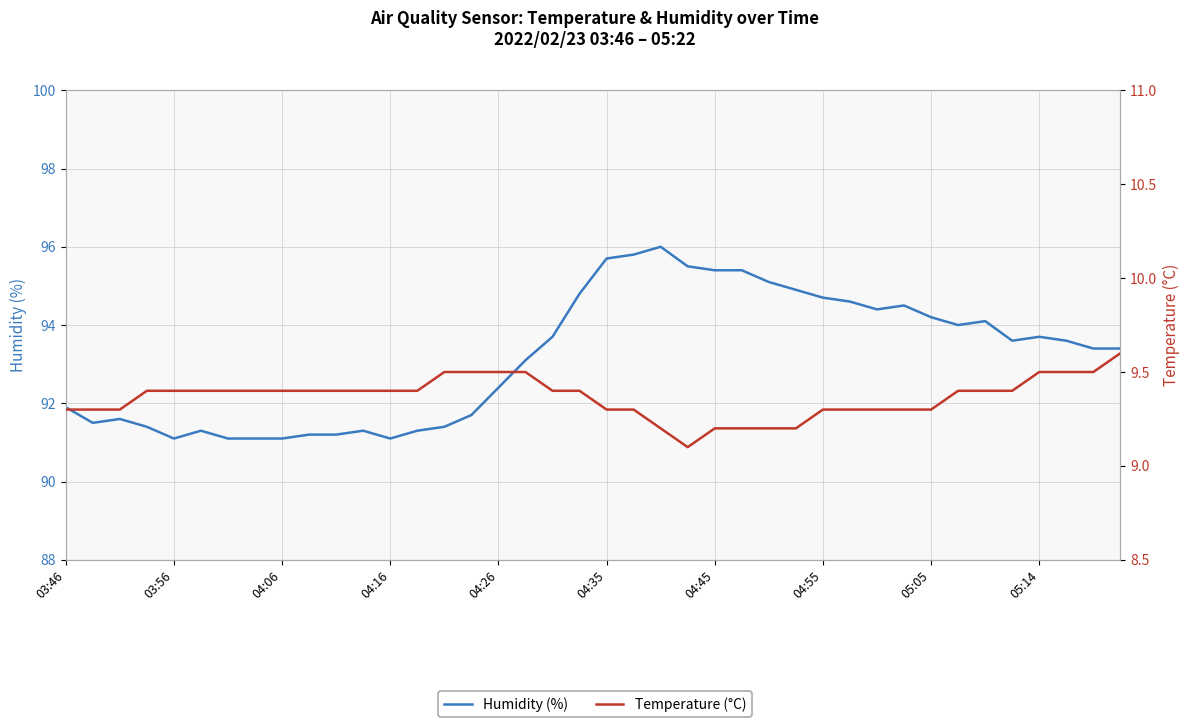

The Temperature (°C) series shows 13.7 at 05:14. True or false?

False